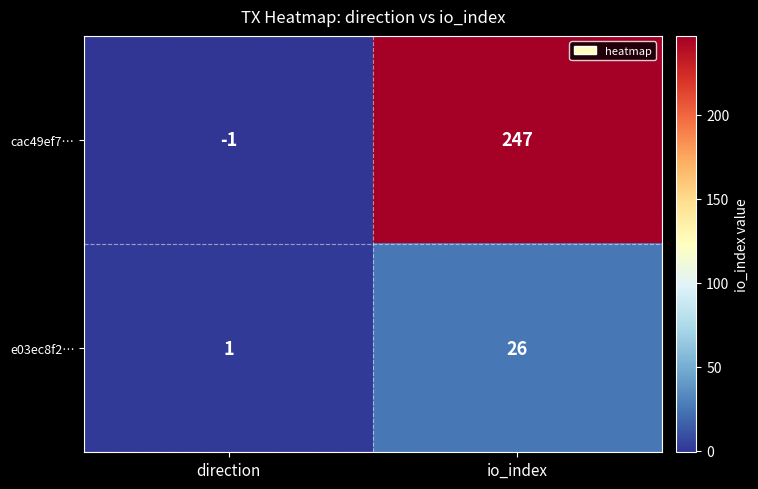

How many distinct data groups are displayed?

2